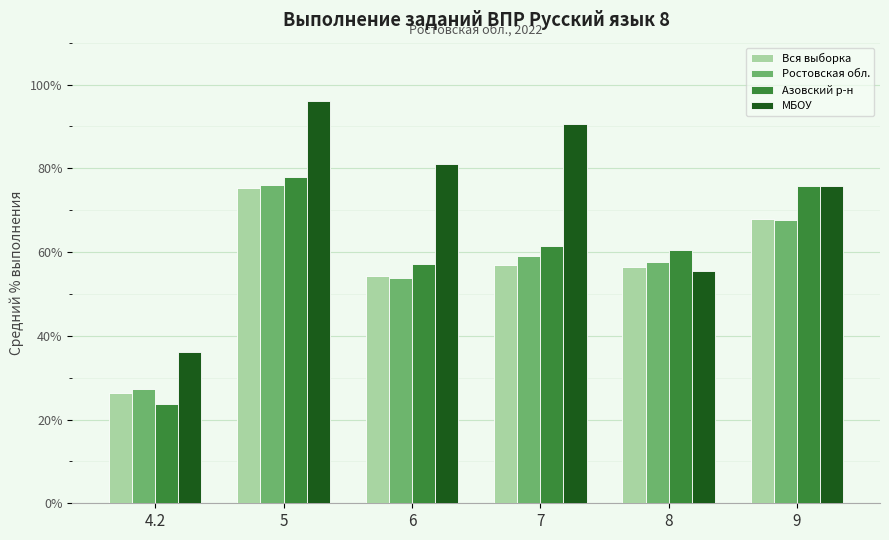

Which series has the largest range (max minus min)?

МБОУ